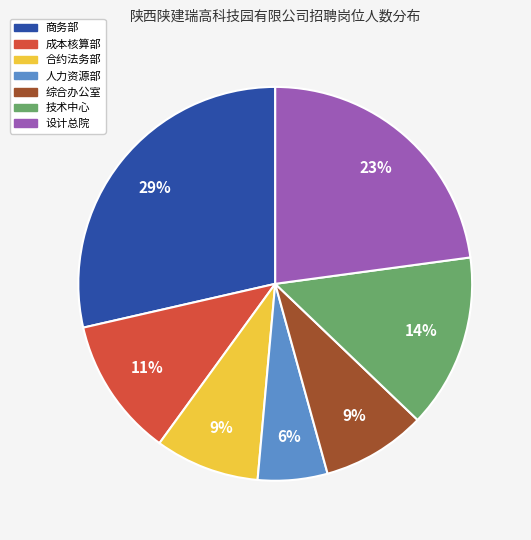

Does any single category account for the majority?

No